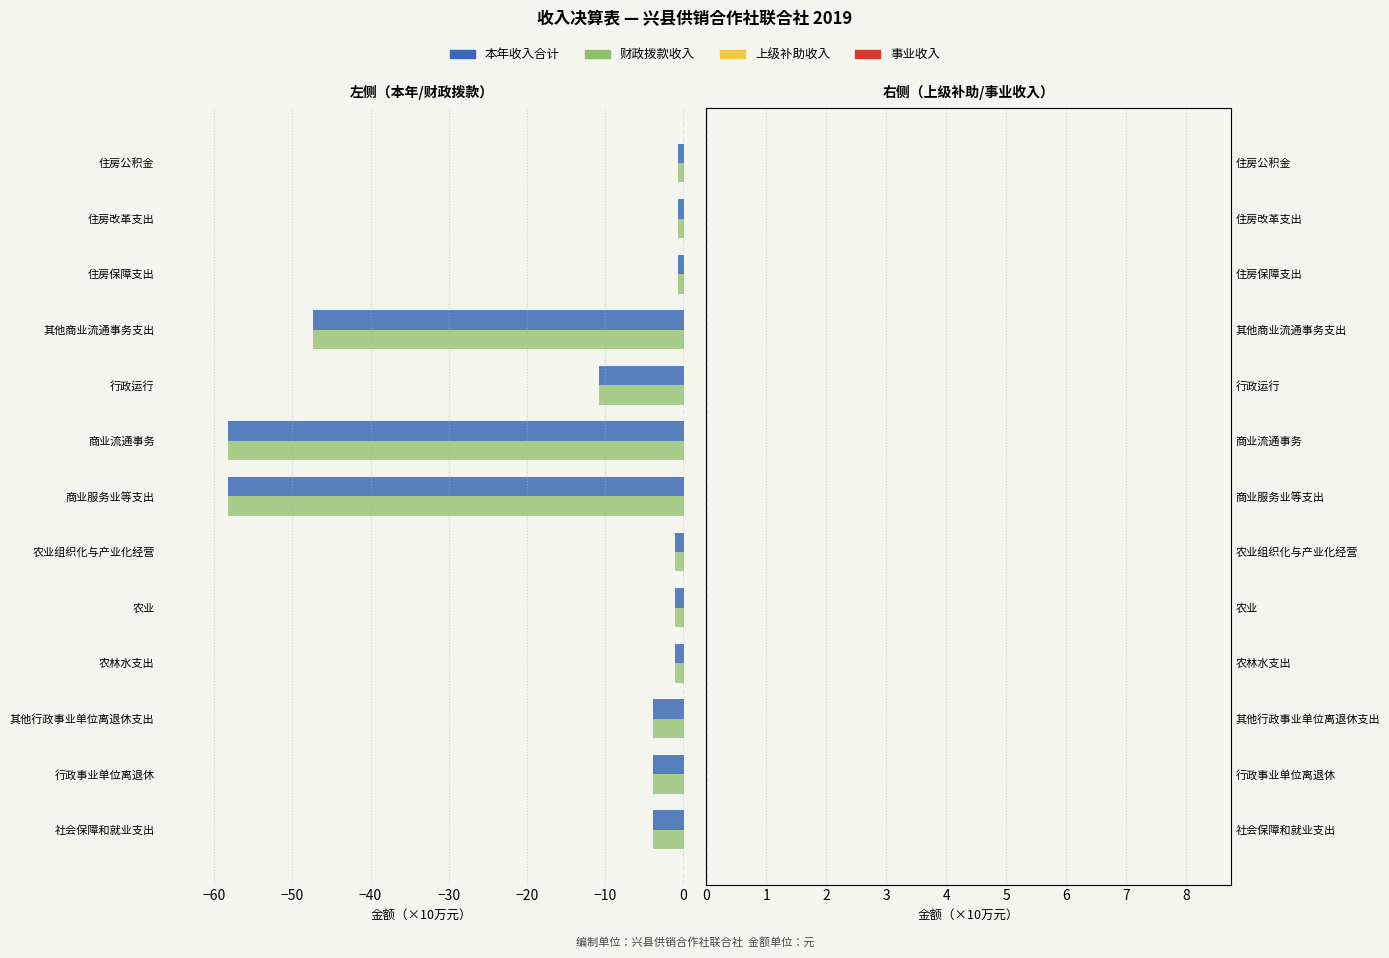

What is the maximum value shown in the chart?

-0.8